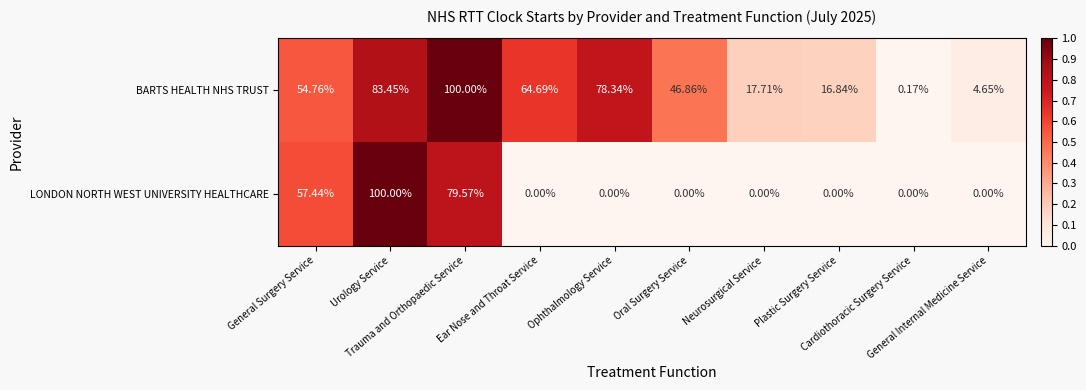

Which series has the widest spread of values?

LONDON NORTH WEST UNIVERSITY HEALTHCARE